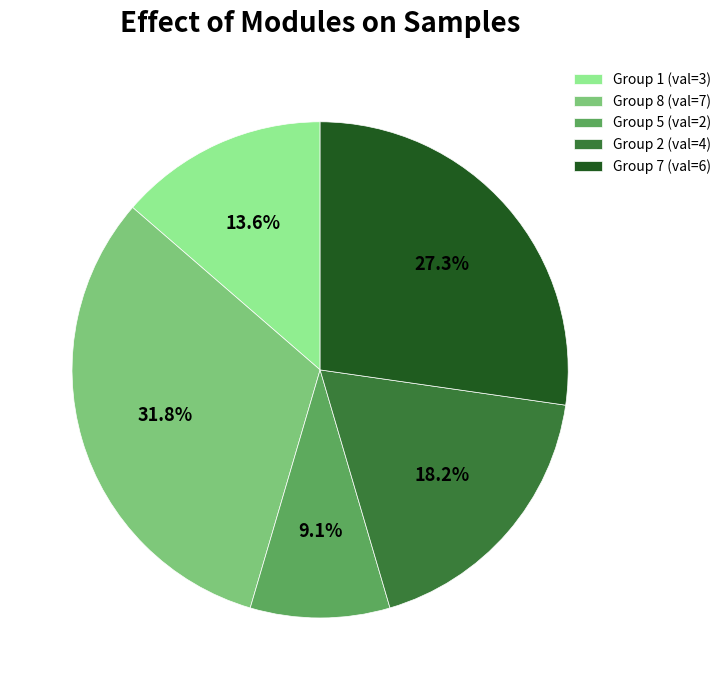

Which slice is the largest?

Group 8 (val=7)